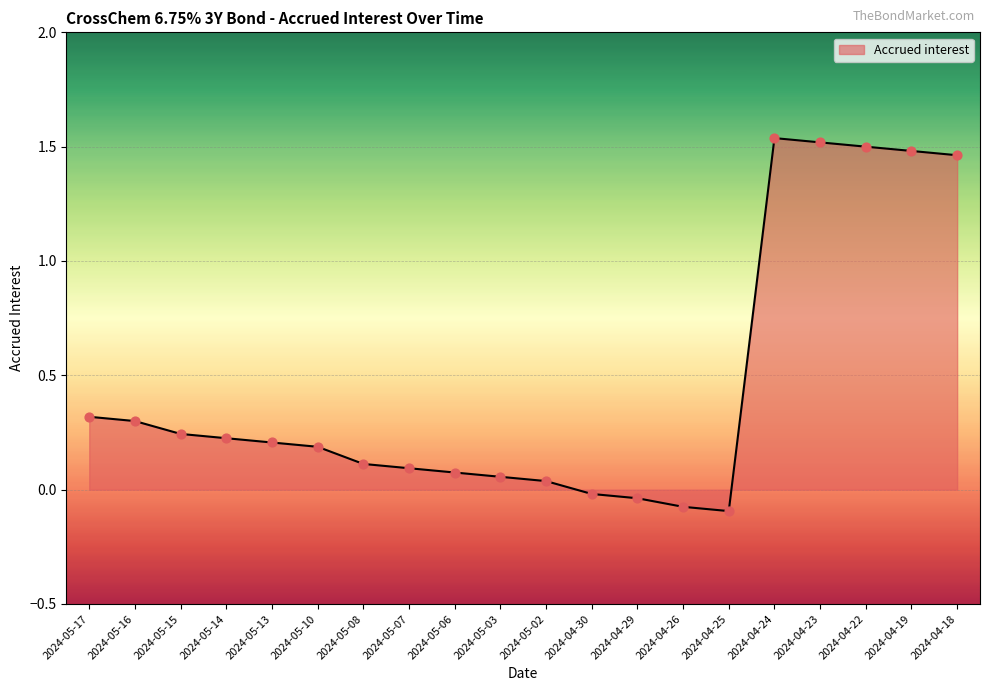

Between 2024-05-07 and 2024-05-14, which is larger?

2024-05-14